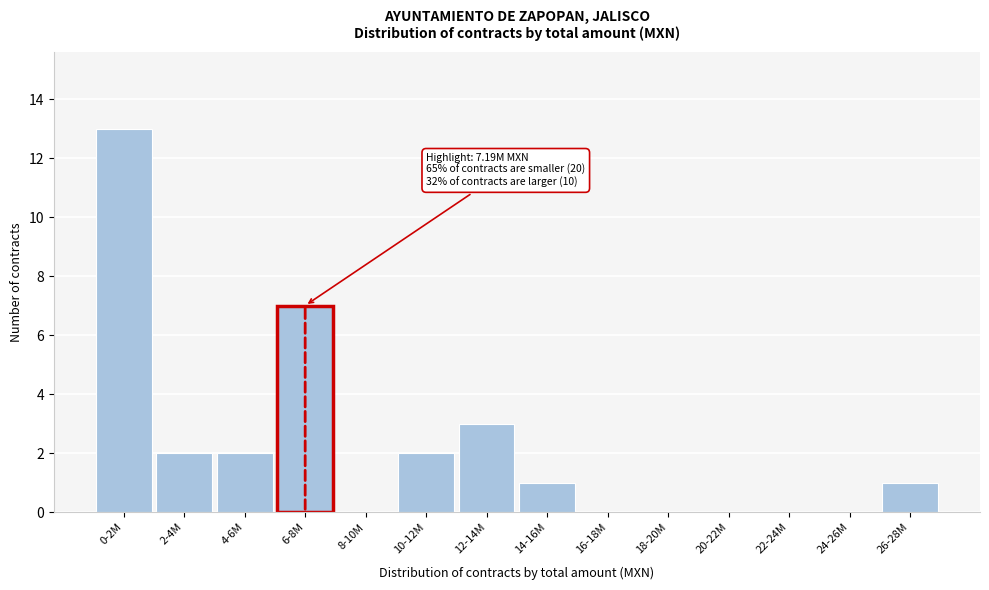

Reading left to right, extract all data points from this chart.

0-2M=13	2-4M=2	4-6M=2	6-8M=7	8-10M=0	10-12M=2	12-14M=3	14-16M=1	16-18M=0	18-20M=0	20-22M=0	22-24M=0	24-26M=0	26-28M=1